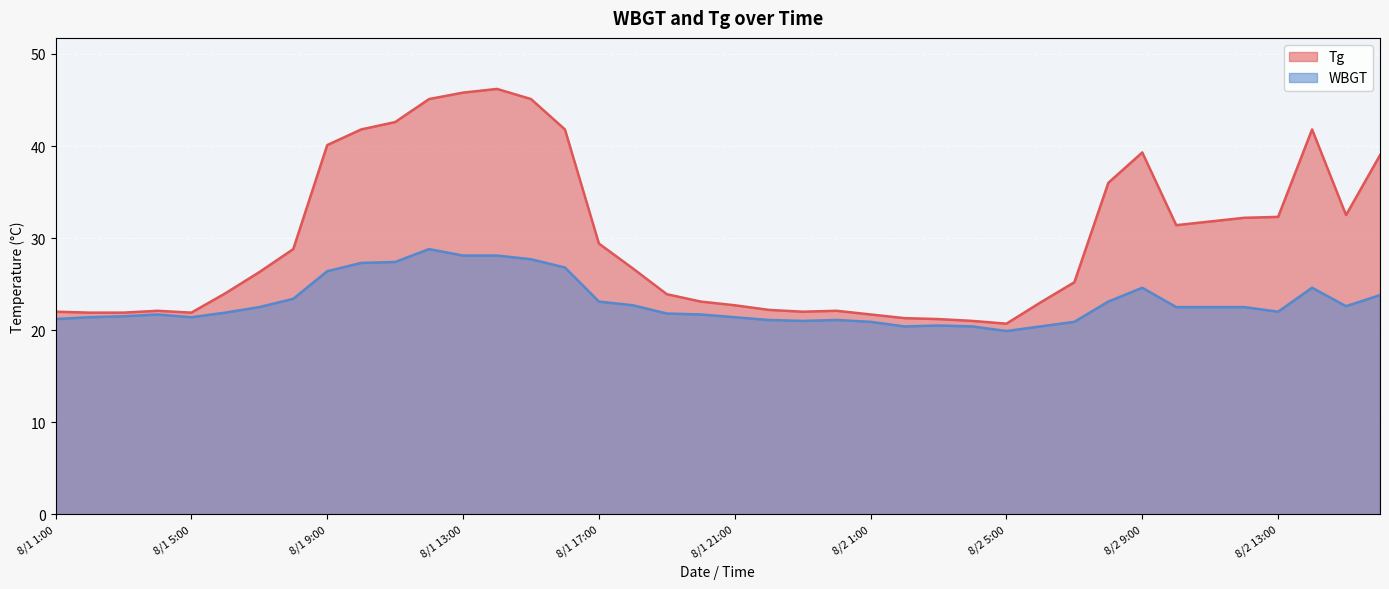

Which series has the largest total across all categories?

Tg